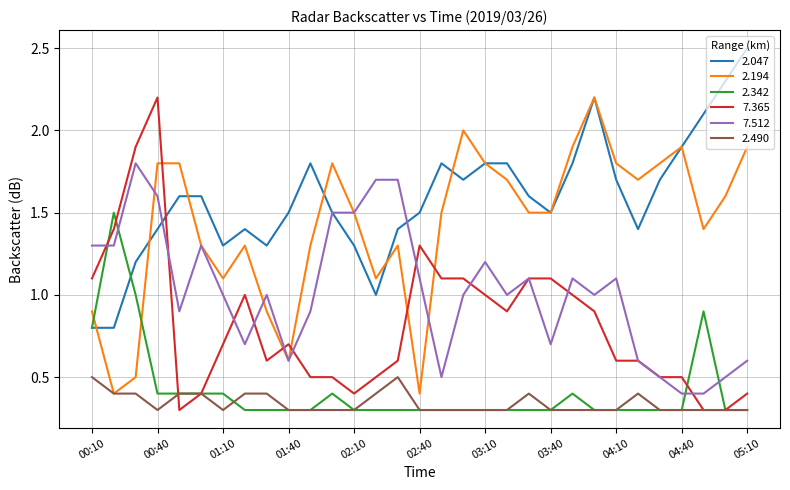

After their last crossing, which series has the higher values: 2.194 or 2.342?

2.194